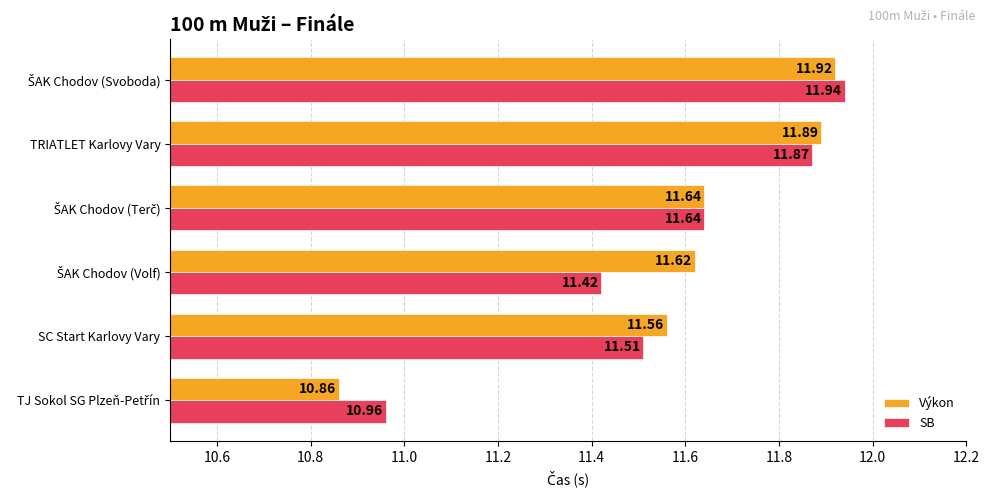

List the series in order of their overall mean, lowest first.

SB, Výkon